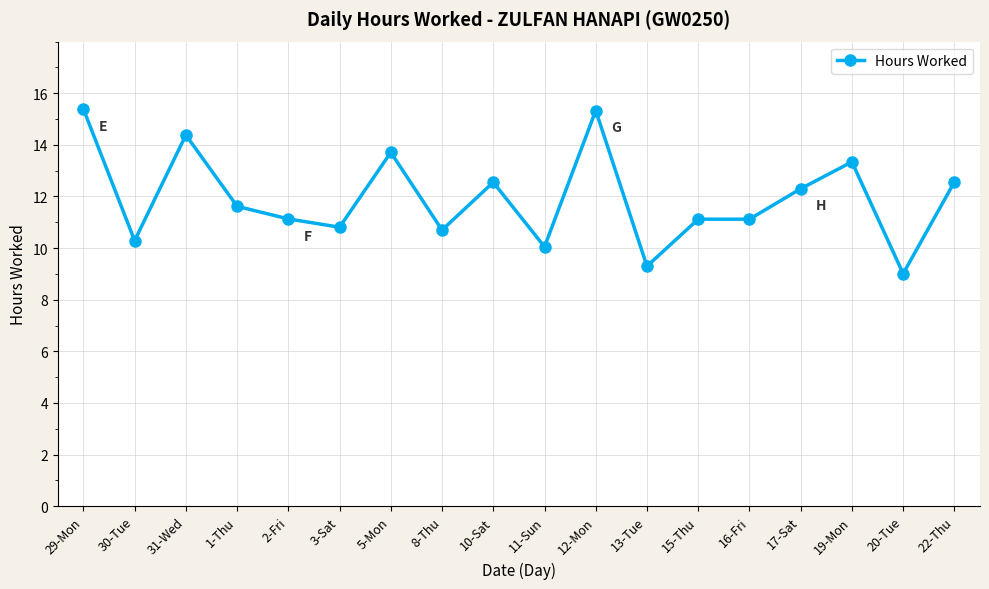

The chart shows a value of 16.5 at 15-Thu. True or false?

False